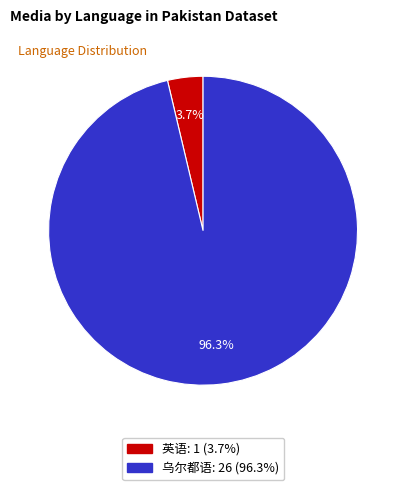

Which has a higher value, 英语 or 乌尔都语?

乌尔都语